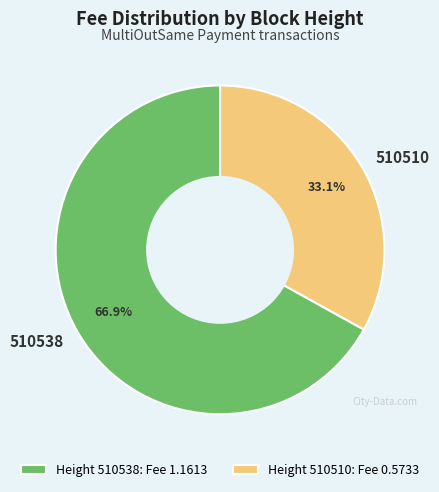

To the nearest percent, what is the average slice percentage?

50%